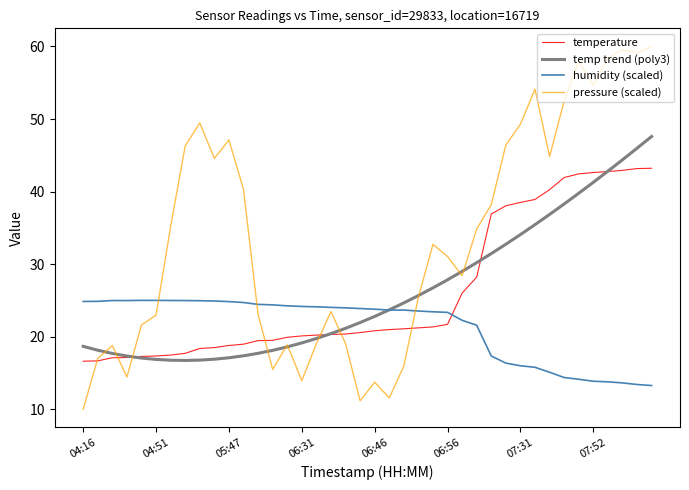

Which series has the largest range (max minus min)?

pressure (scaled)